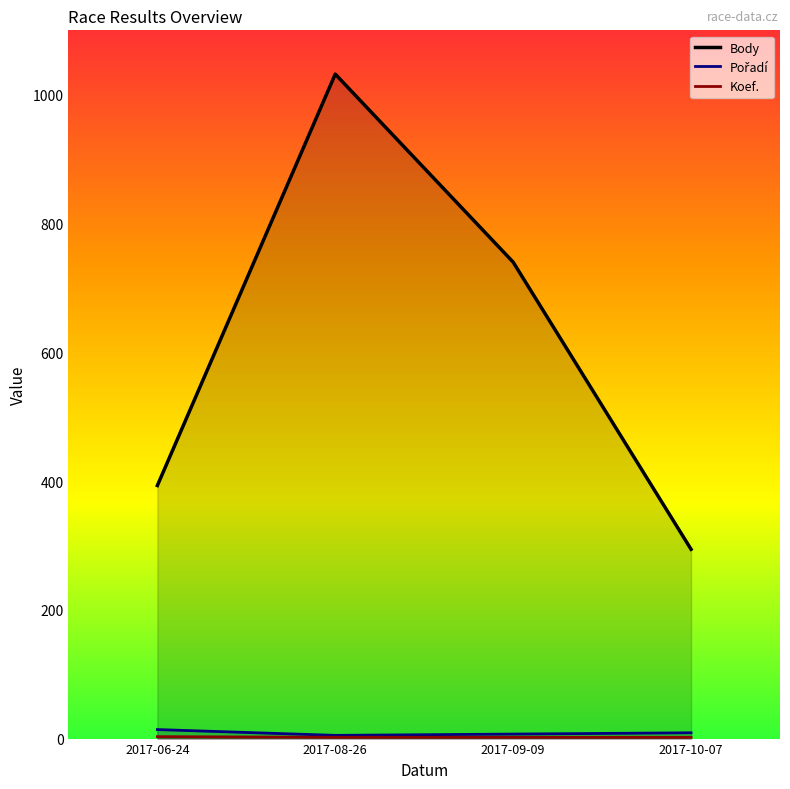

True or false: Pořadí and Koef. intersect in this chart.

False